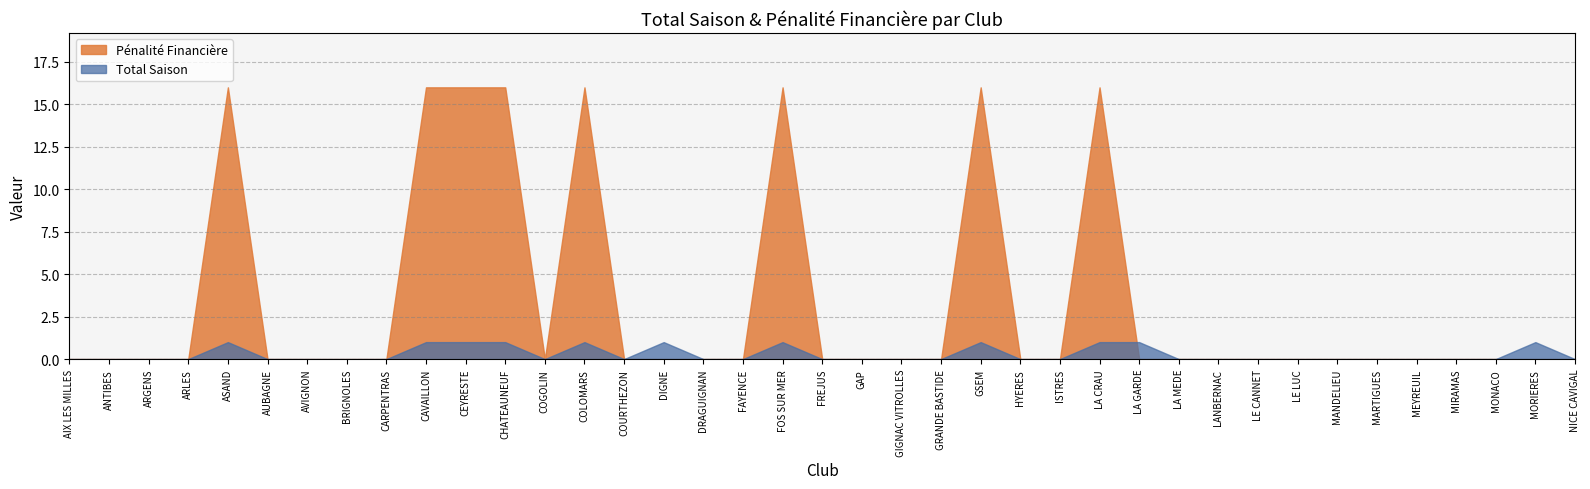

Which category has the highest value in the Penalite Financiere series?

ASAND